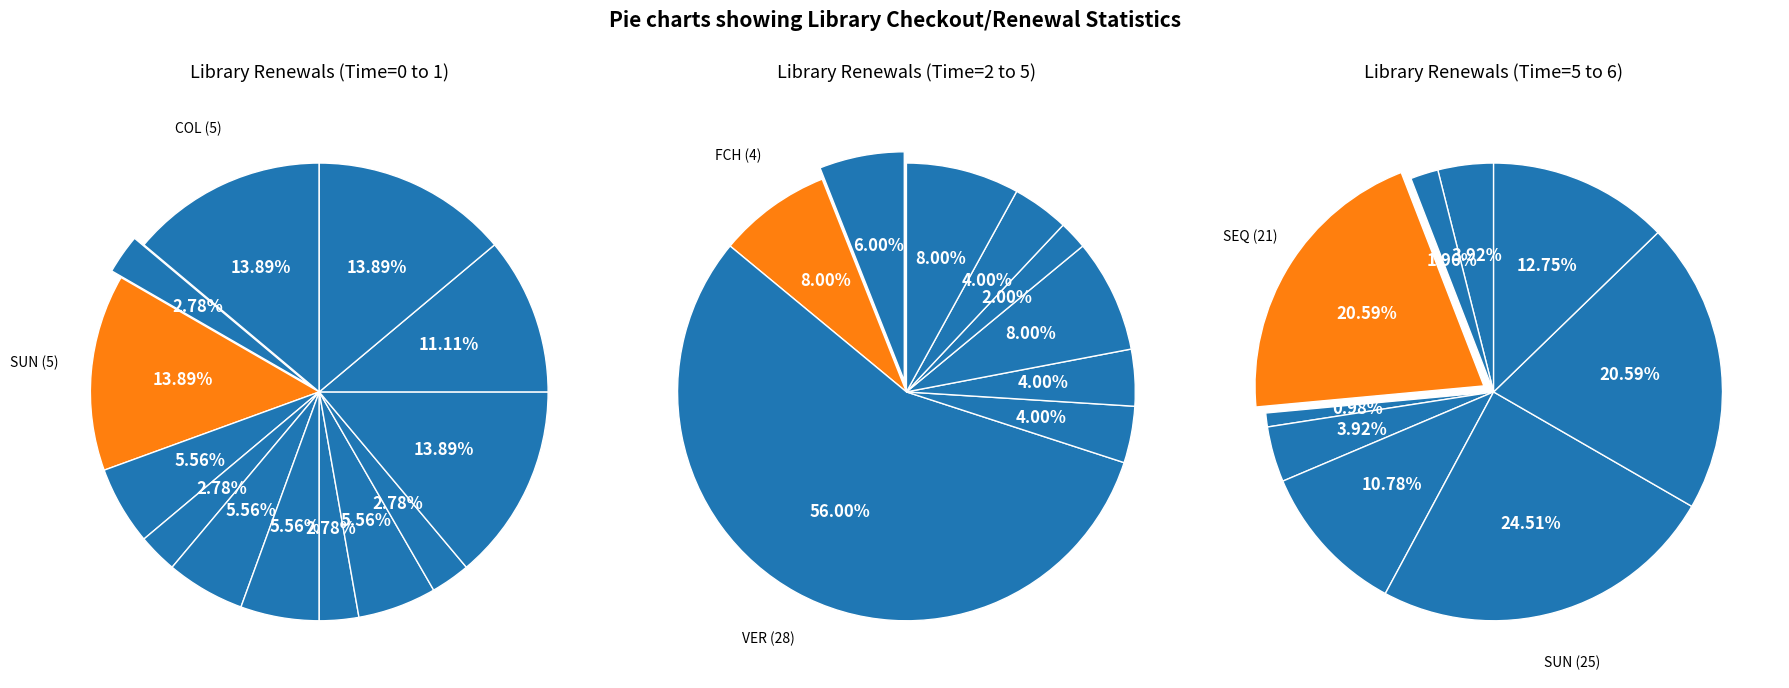

Does any single category account for the majority?

No